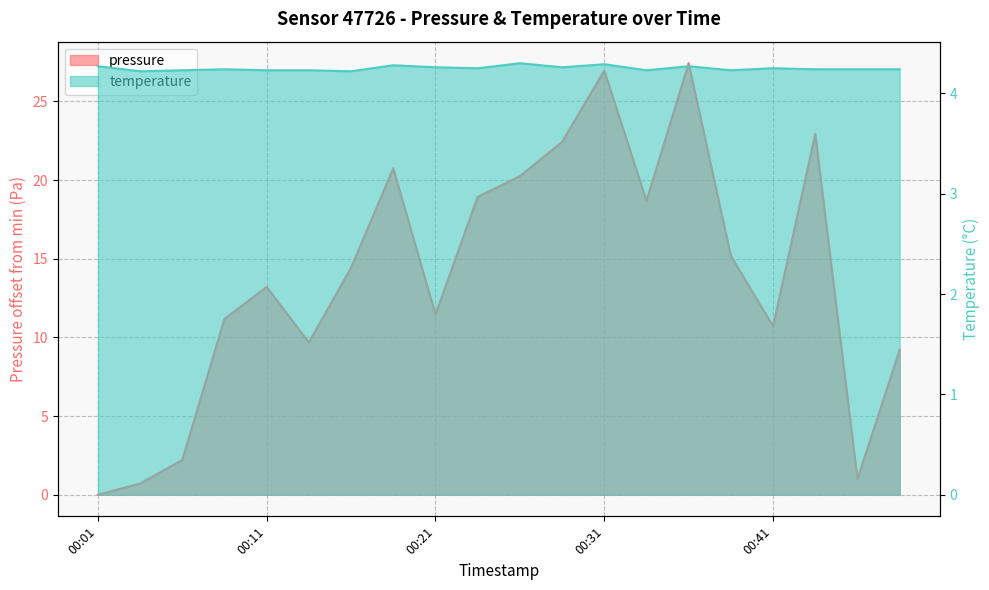

True or false: pressure has a value of 1.0 at 00:46.

True